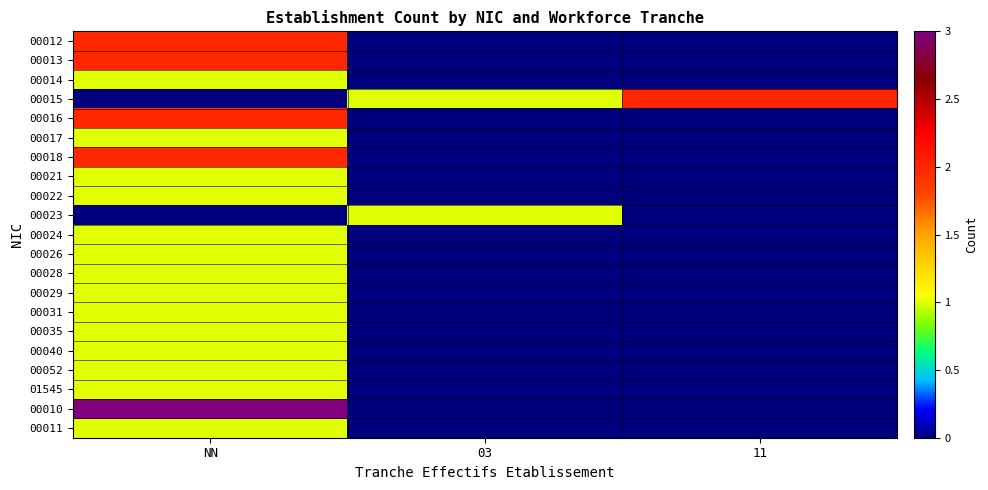

Which series has the widest spread of values?

00010